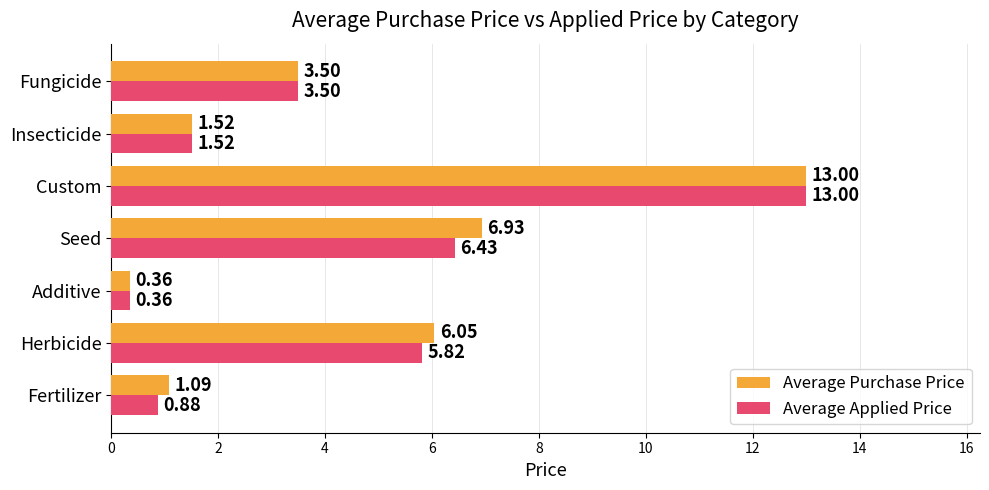

What is the average value of the Average Applied Price series?

4.5